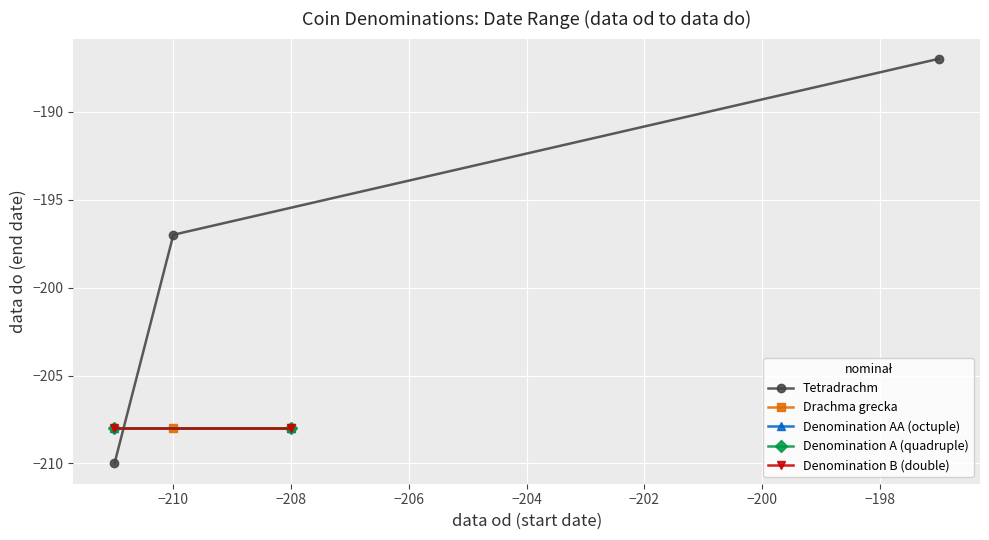

How many lines are shown in the chart?

5